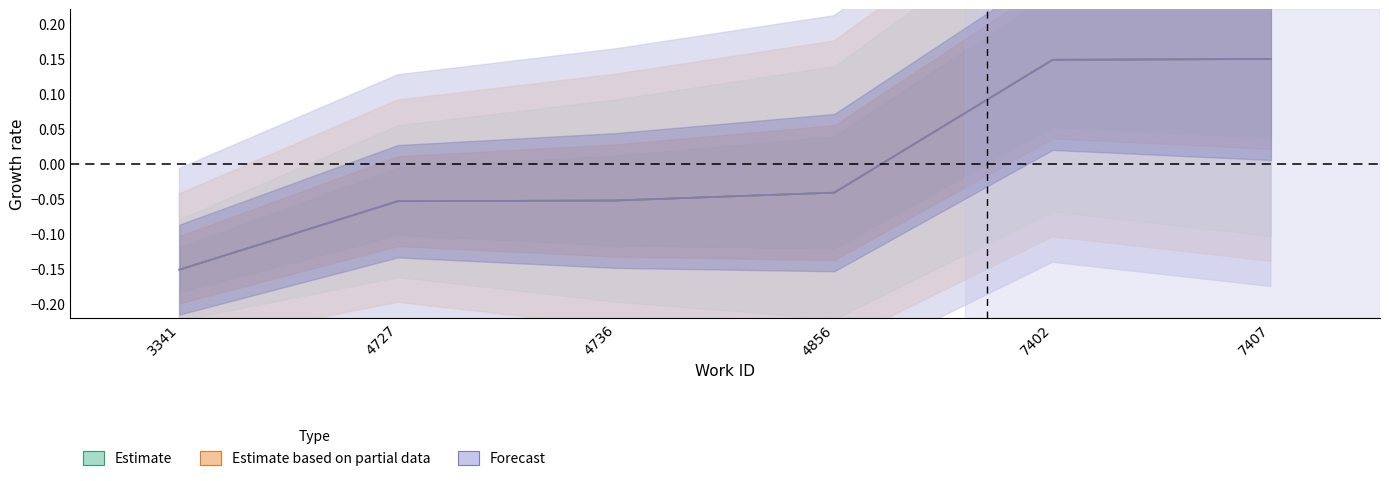

List the labels in order of Estimate value, smallest first.

3341, 4727, 4736, 4856, 7402, 7407